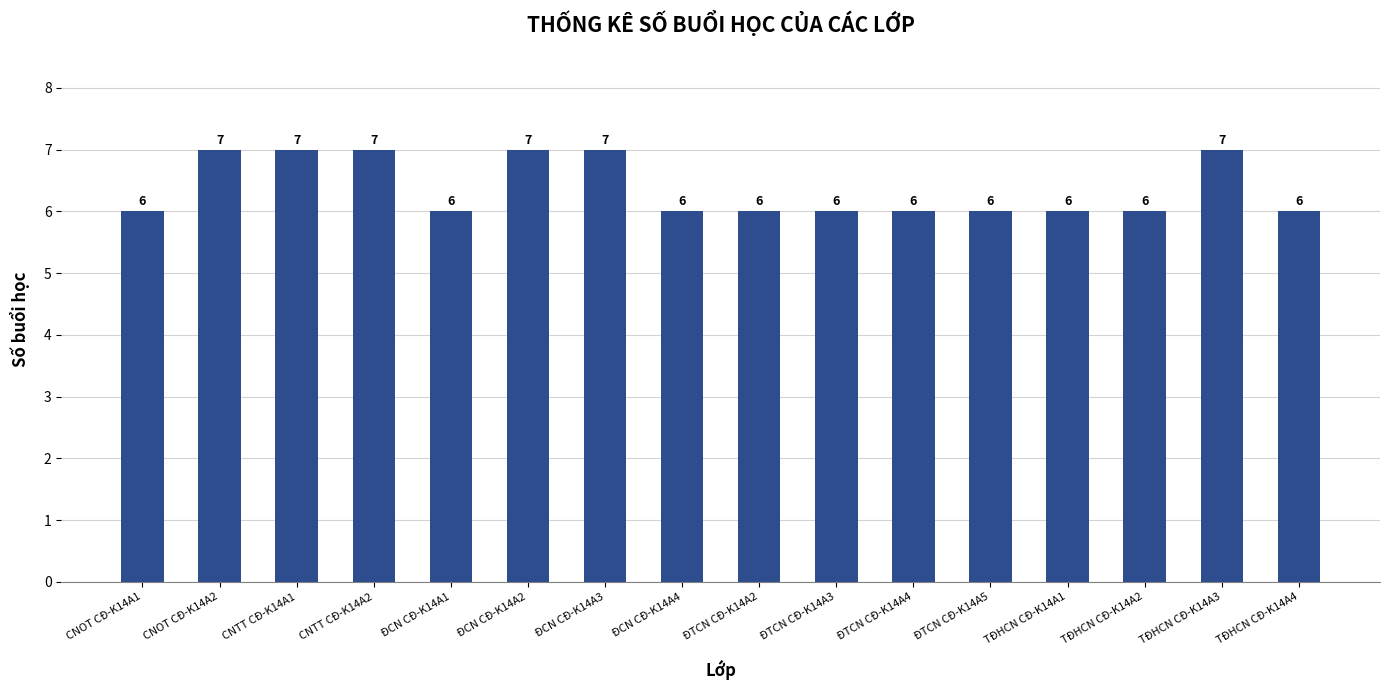

True or false: the data shows 7 at CNTT CĐ-K14A2.

True